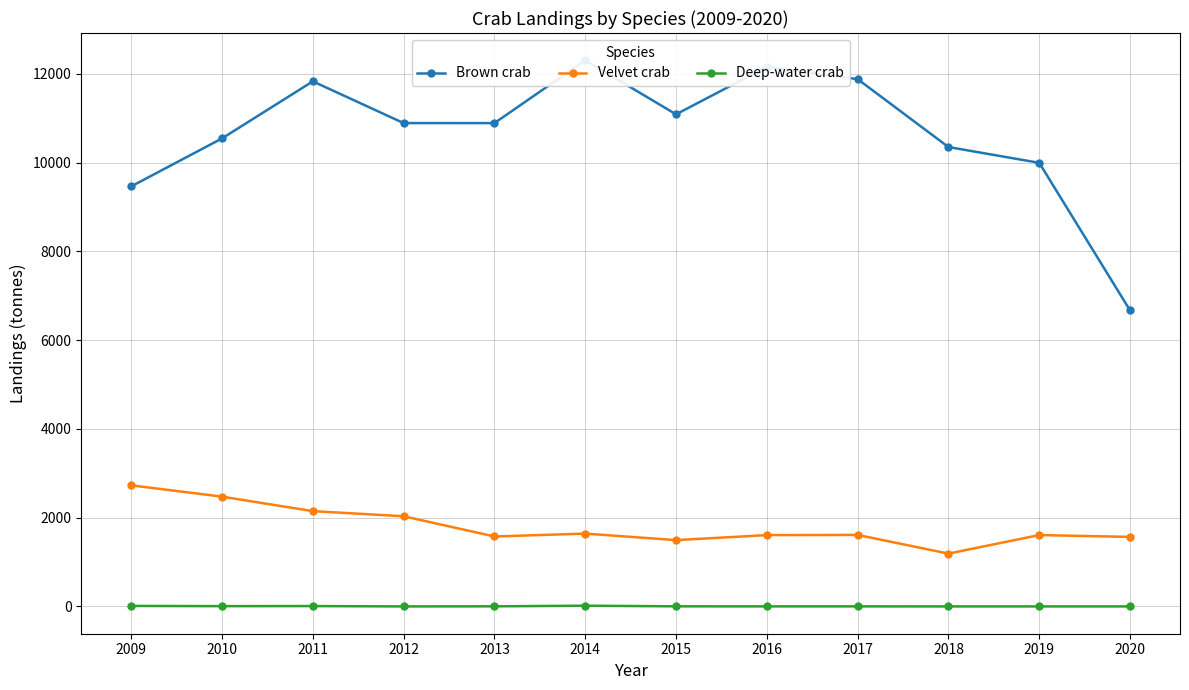

How many values in Deep-water crab are above zero?

8